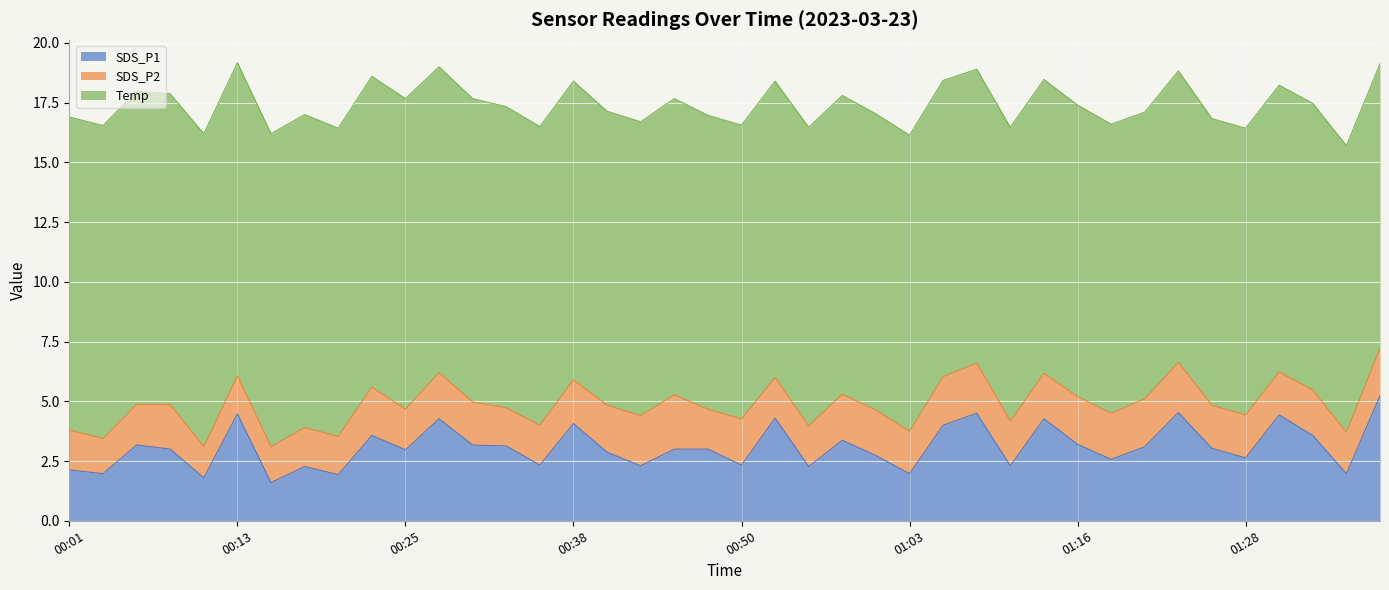

How many lines are shown in the chart?

3